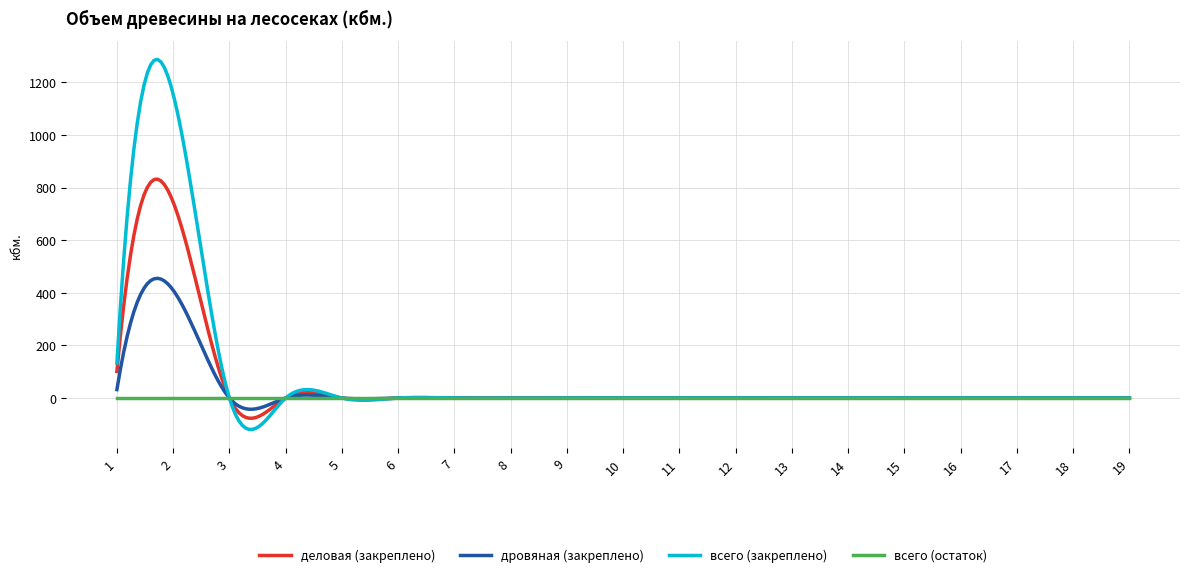

What is the sum of all дровяная (закреплено) values?

8919.5